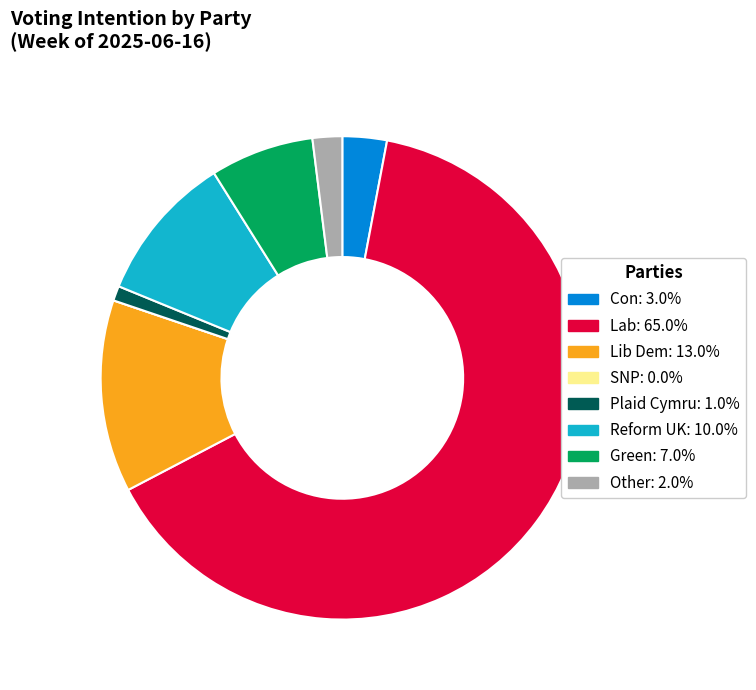

Combined, do Reform UK and Lib Dem account for over 50%?

No